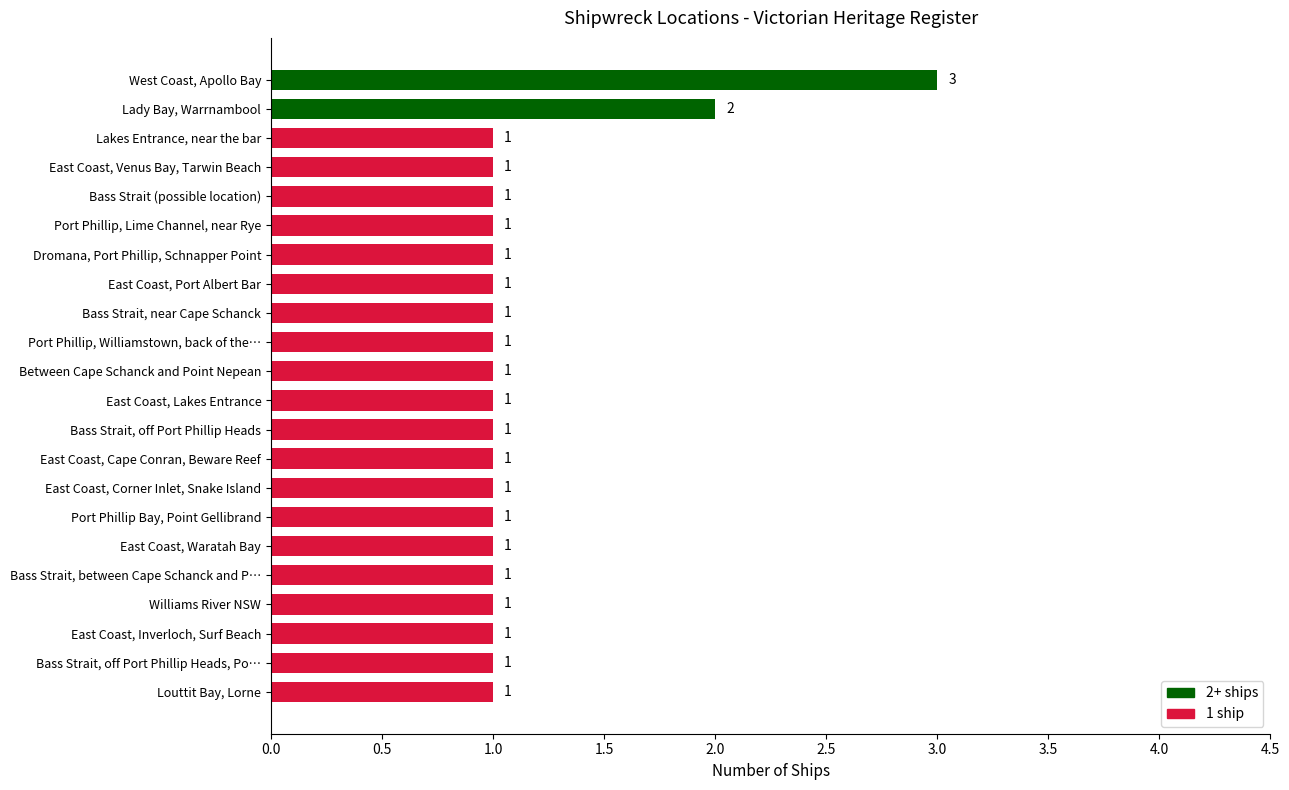

What is the maximum value shown in the chart?

3